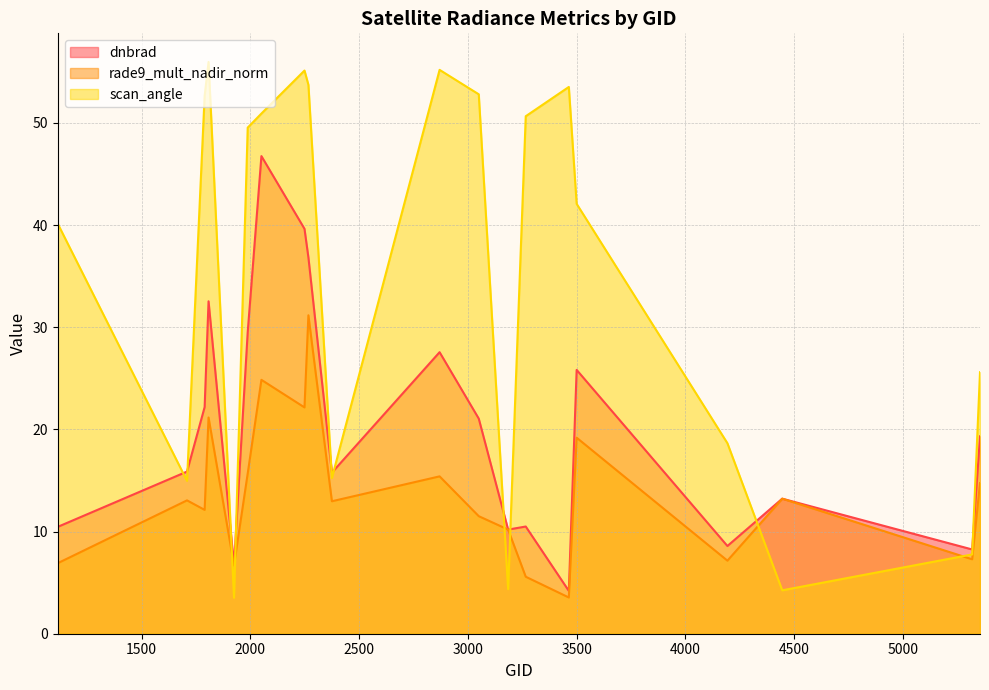

Where is dnbrad nearest to the value 25?

3500